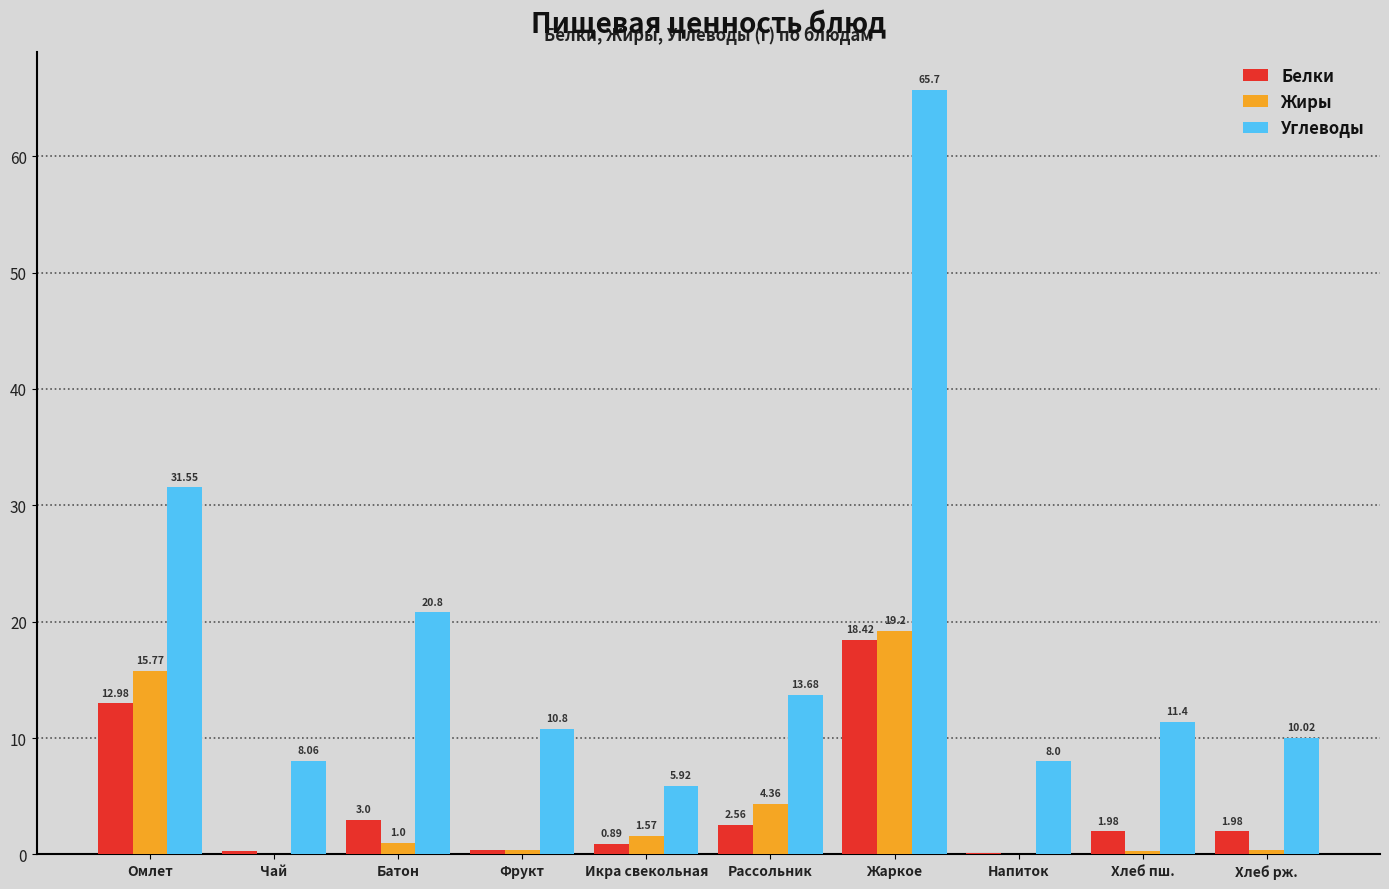

How many categories are shown in the chart?

10